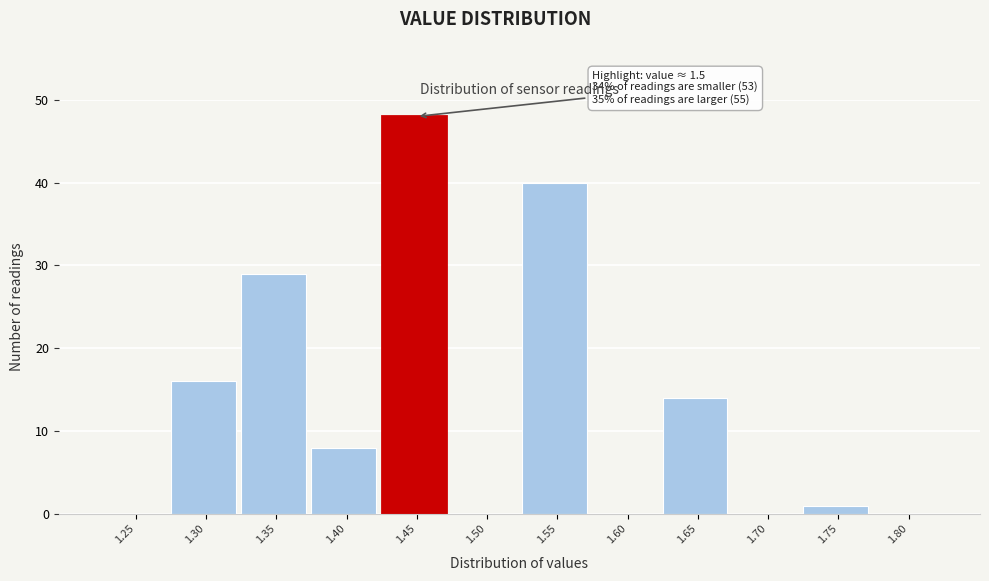

Reading right to left, what are all the values shown in this chart?

1.80=0	1.75=1	1.70=0	1.65=14	1.60=0	1.55=40	1.50=0	1.45=48	1.40=8	1.35=29	1.30=16	1.25=0